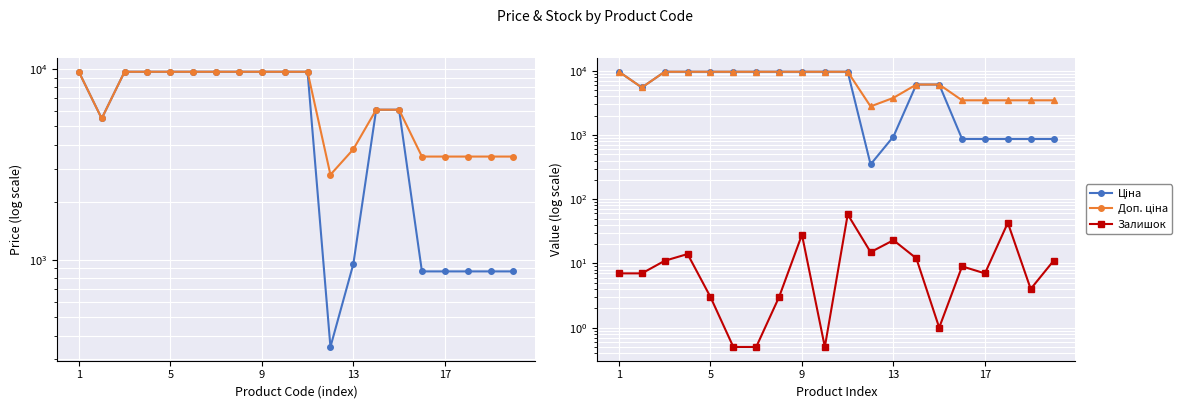

What is the sum of all Доп. ціна values?

138309.0